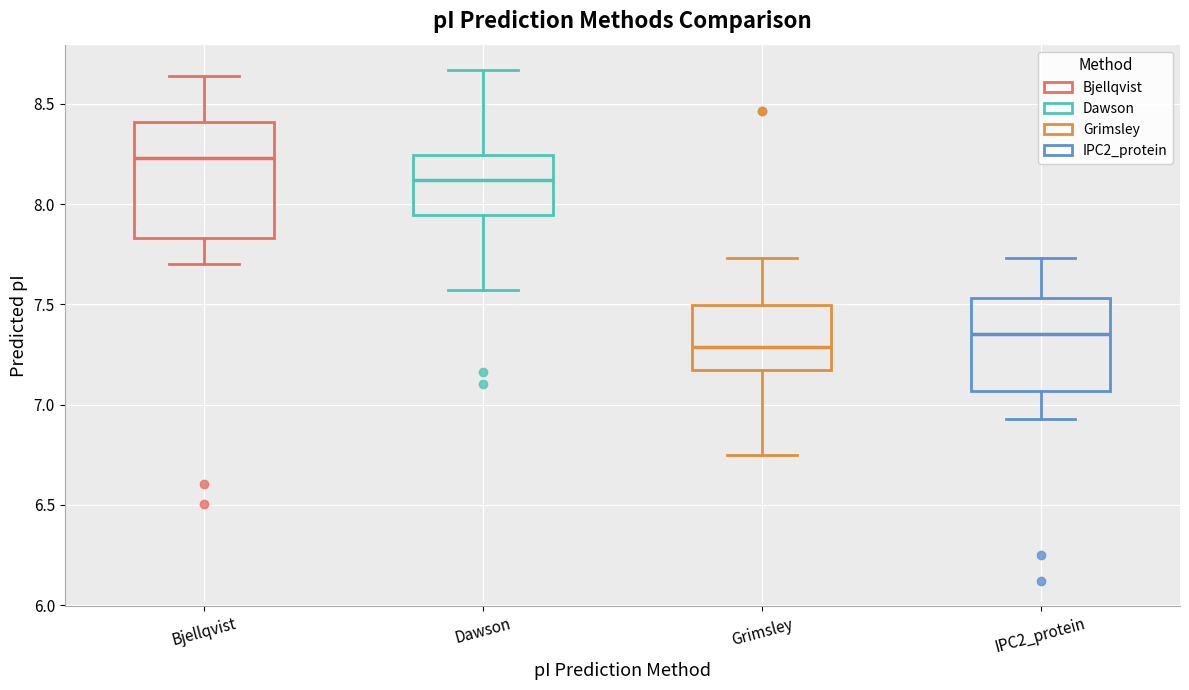

Reading left to right, read every box against the y-axis: the position of its median line, the range the box covers, and the ends of its whiskers. The values are not printed on the chart, so give them approximately, as read against the axis.

Bjellqvist: median 8.25, box 7.85 to 8.40, whiskers 7.70 to 8.65
Dawson: median 8.10, box 7.95 to 8.25, whiskers 7.55 to 8.65
Grimsley: median 7.30, box 7.15 to 7.50, whiskers 6.75 to 7.75
IPC2_protein: median 7.35, box 7.05 to 7.55, whiskers 6.95 to 7.75